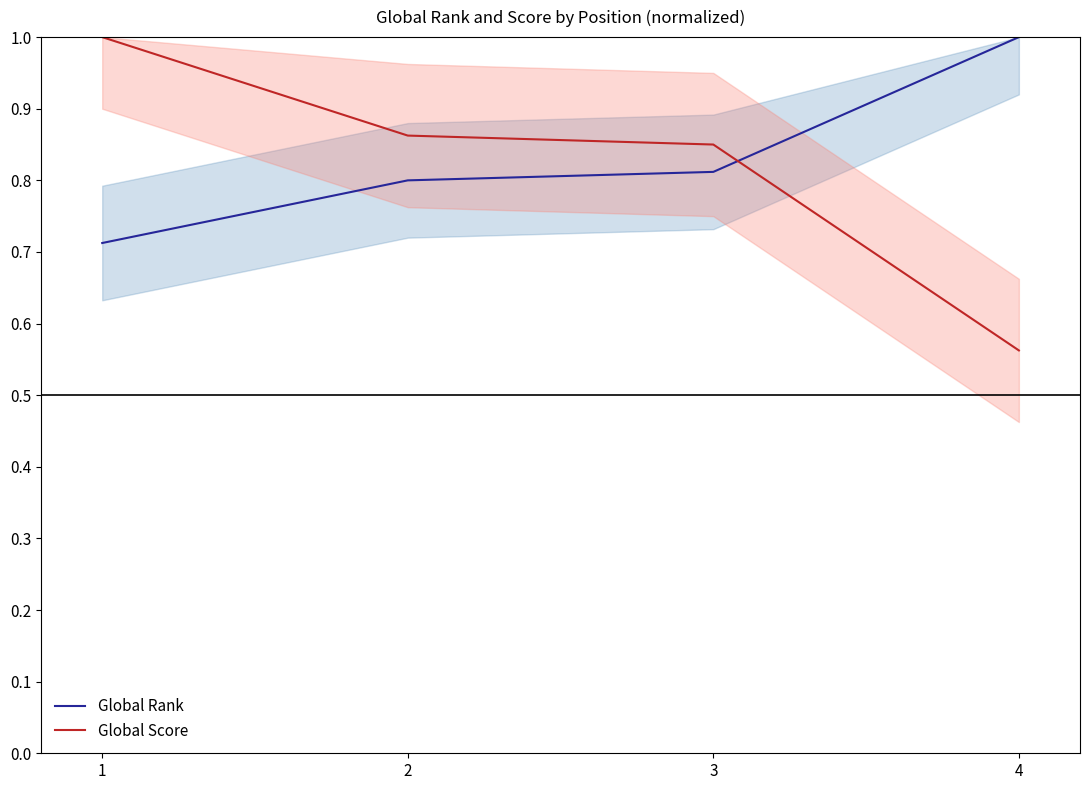

Reading left to right, transcribe all the data shown in this chart.

Global Rank: 1=0.7	2=0.8	3=0.8	4=1.0
Global Score: 1=1.0	2=0.9	3=0.8	4=0.6